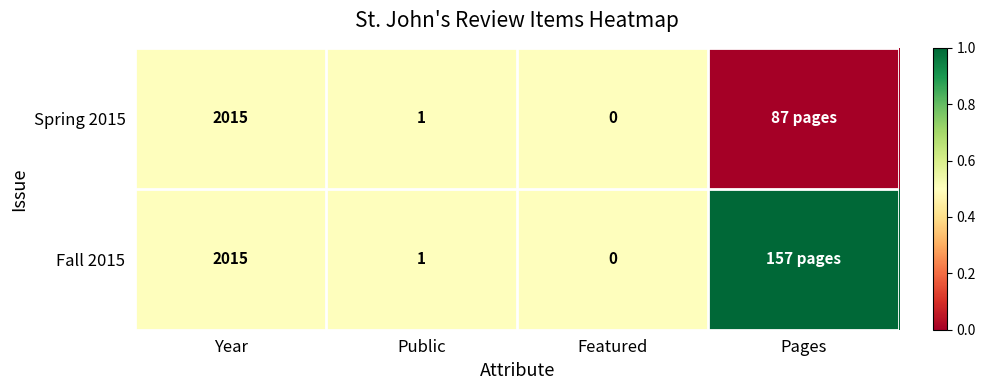

What is the total value across all series at Year?

4030